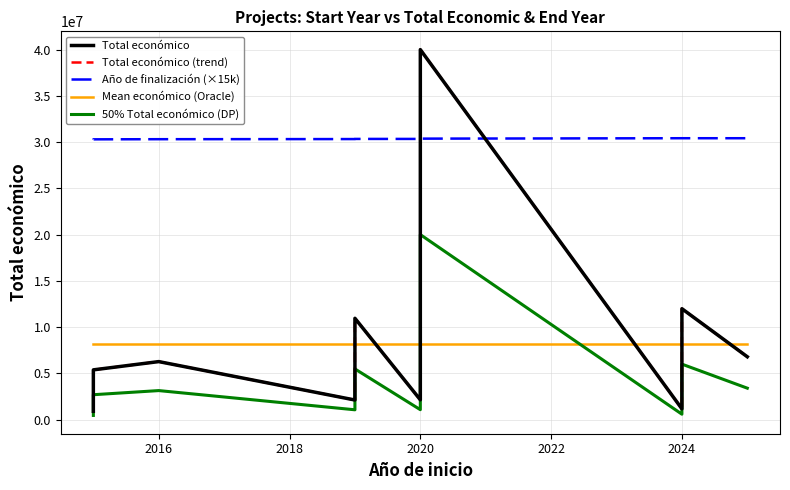

Which series has the largest total across all categories?

Año de finalización (×15k)